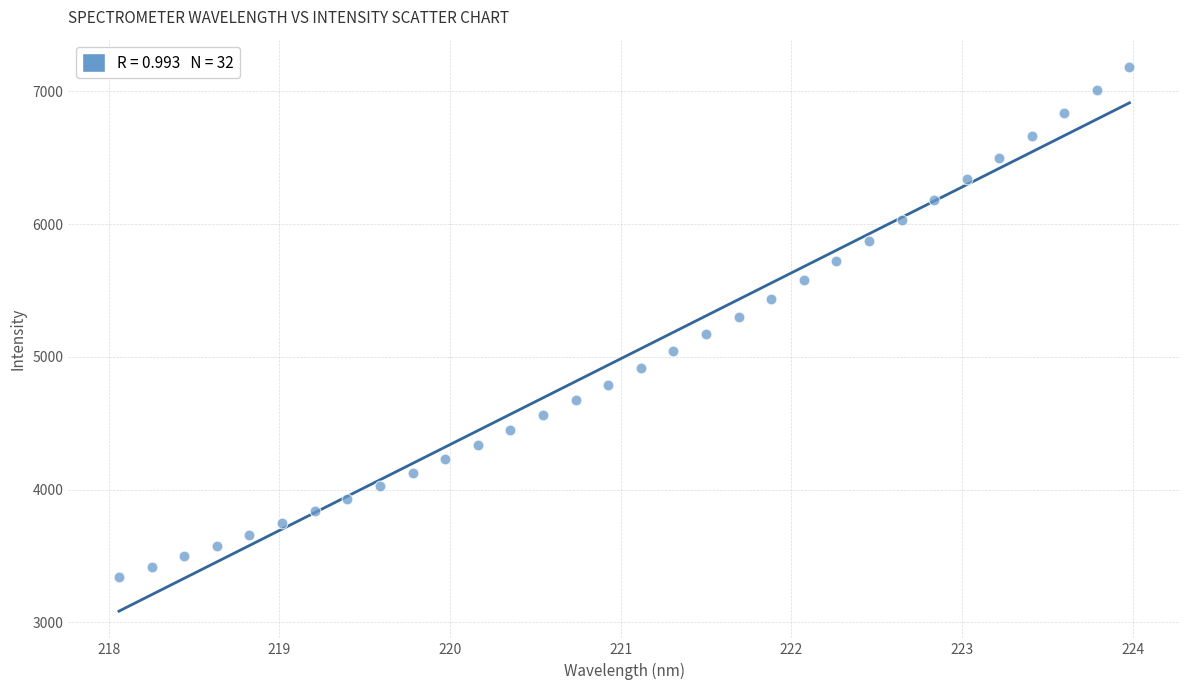

What is the range of Y values (max minus min)?

3838.5